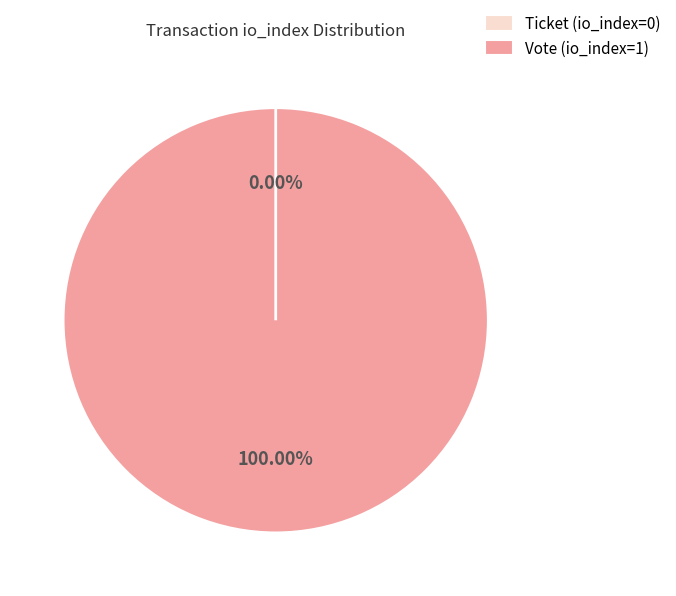

Do Ticket (io_index=0) and Vote (io_index=1) together represent more than half of the pie?

Yes